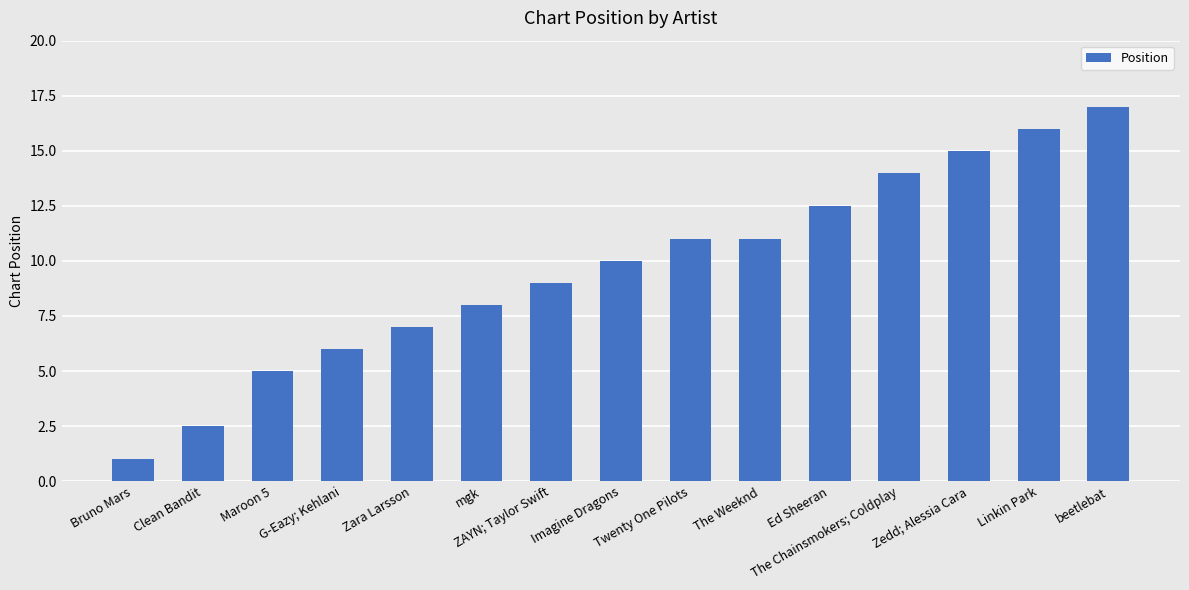

Are the bars horizontal?

No